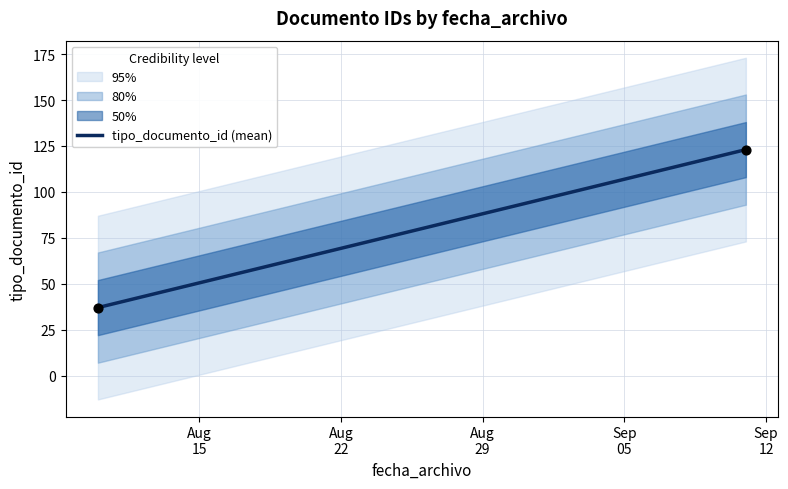

What is the range of Y values (max minus min)?

86